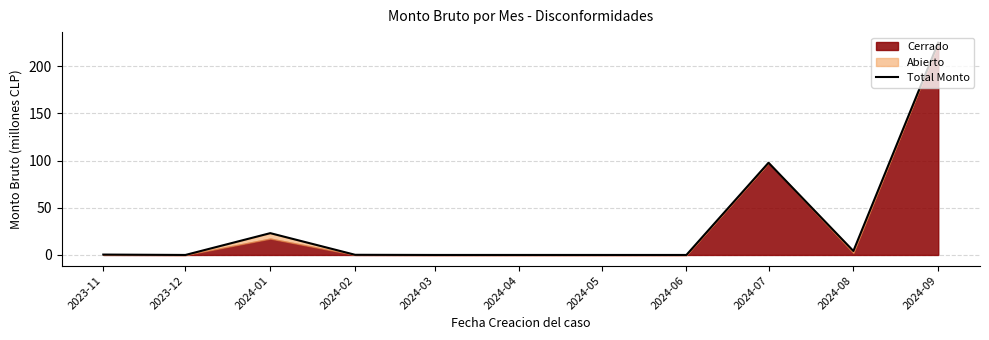

Count the number of values greater than 0.

8